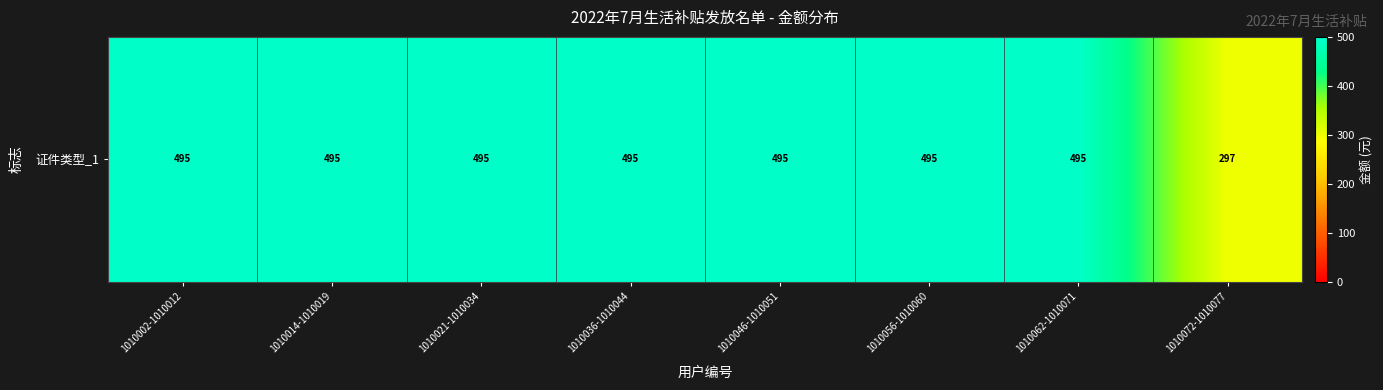

How many categories are shown in the chart?

8